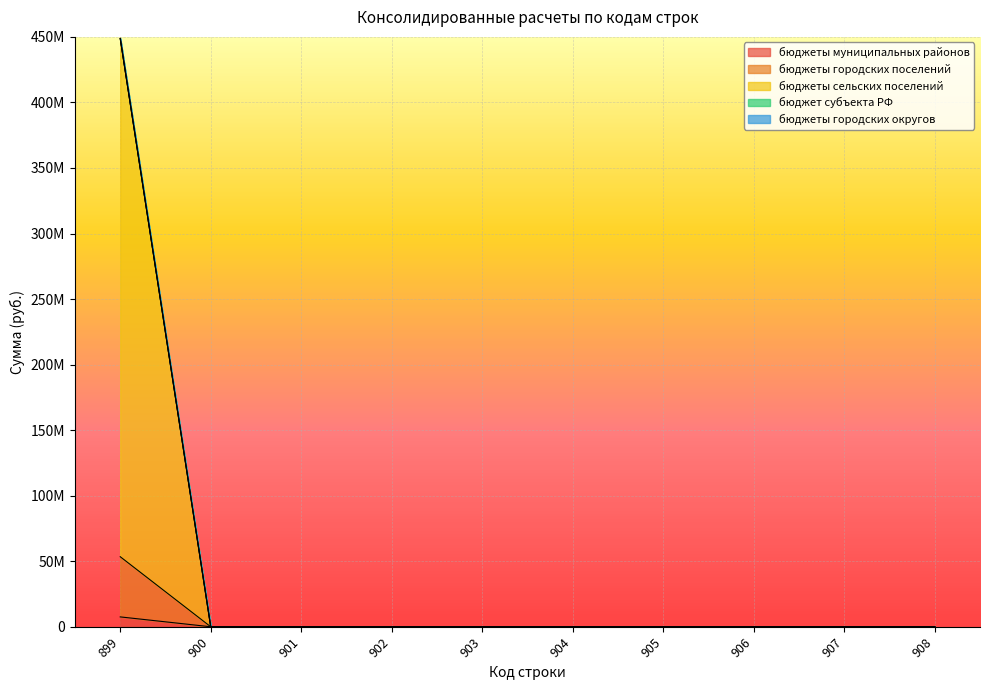

Does the chart display data point markers on the line(s)?

No